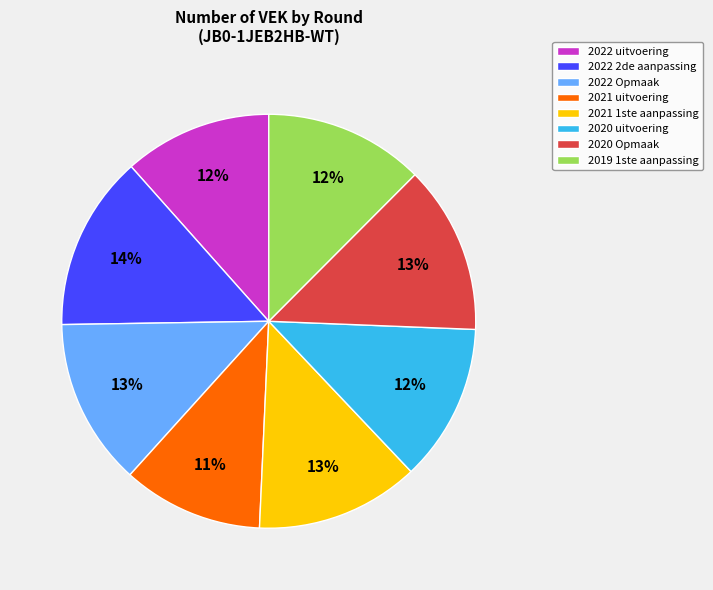

Count the number of slices in the pie.

8